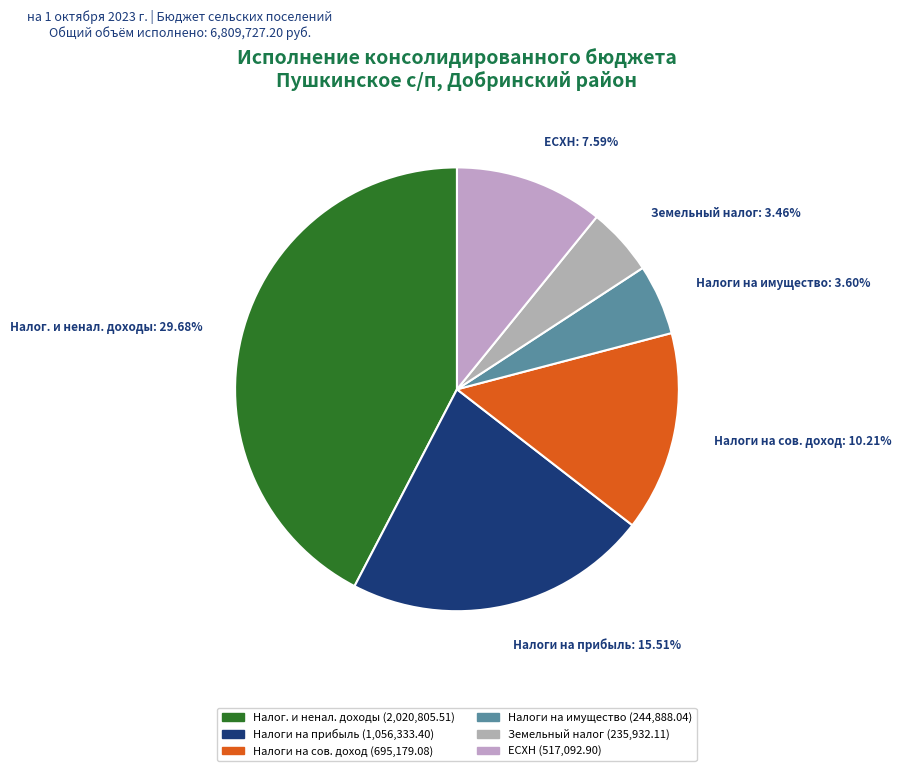

Rank the categories by value from highest to lowest.

НАЛОГОВЫЕ И НЕНАЛОГОВЫЕ ДОХОДЫ, НАЛОГИ НА ПРИБЫЛЬ, ДОХОДЫ, НАЛОГИ НА СОВОКУПНЫЙ ДОХОД, Единый сельскохозяйственный налог, НАЛОГИ НА ИМУЩЕСТВО, Земельный налог